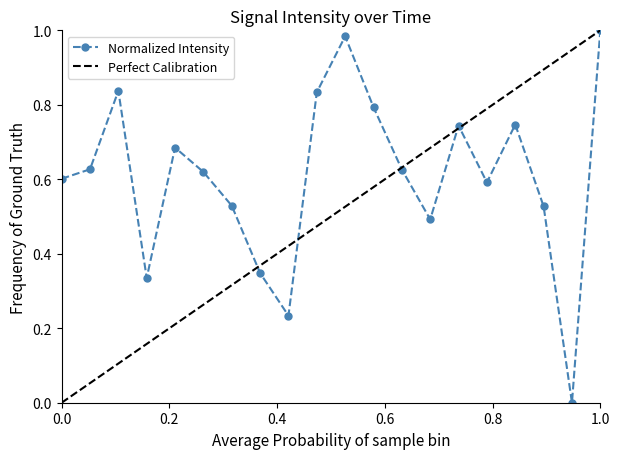

True or false: Normalized Intensity has more than 0 interior local peaks.

True